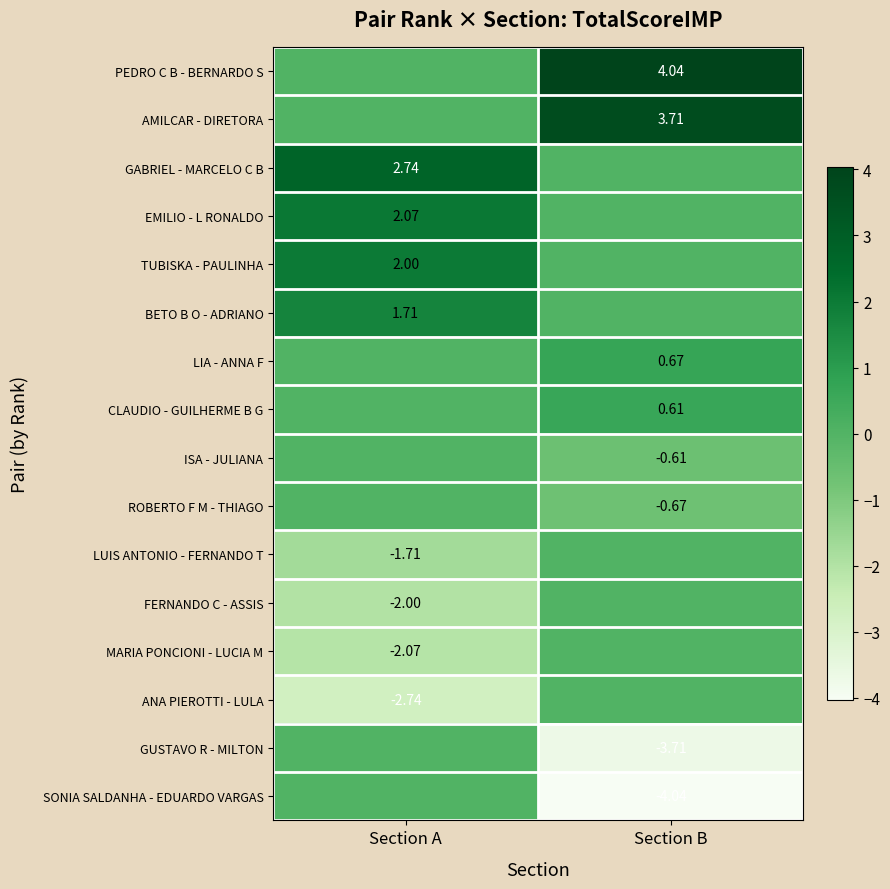

Between Section A and Section B, which is larger?

Section B